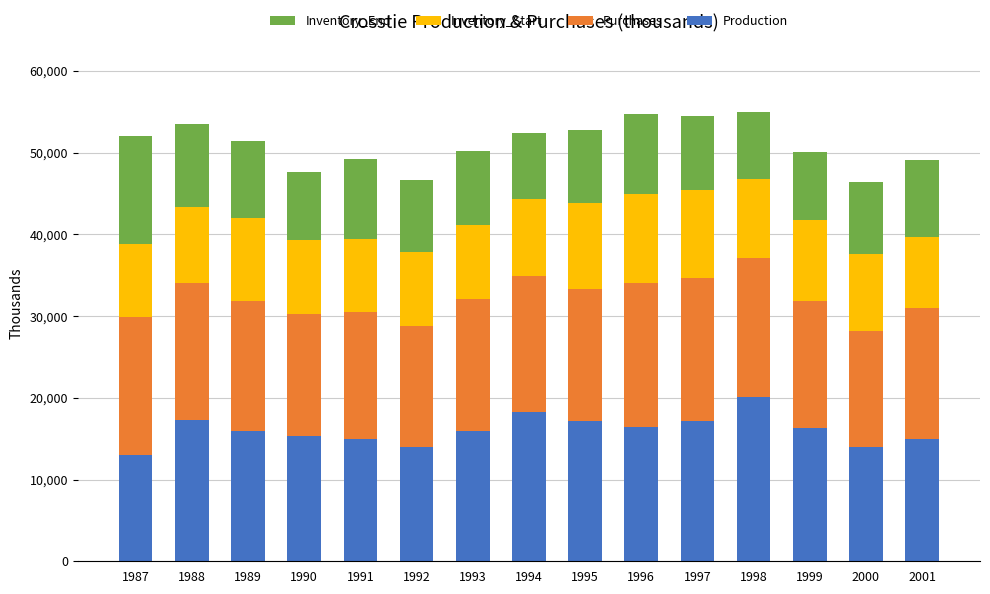

Count the number of categories in the chart.

15